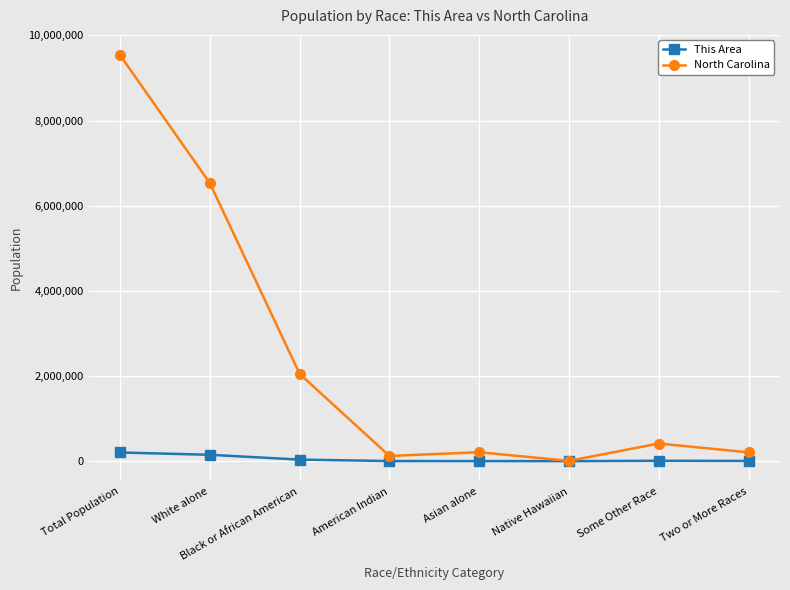

The North Carolina series shows 3336456 at Total Population. True or false?

False